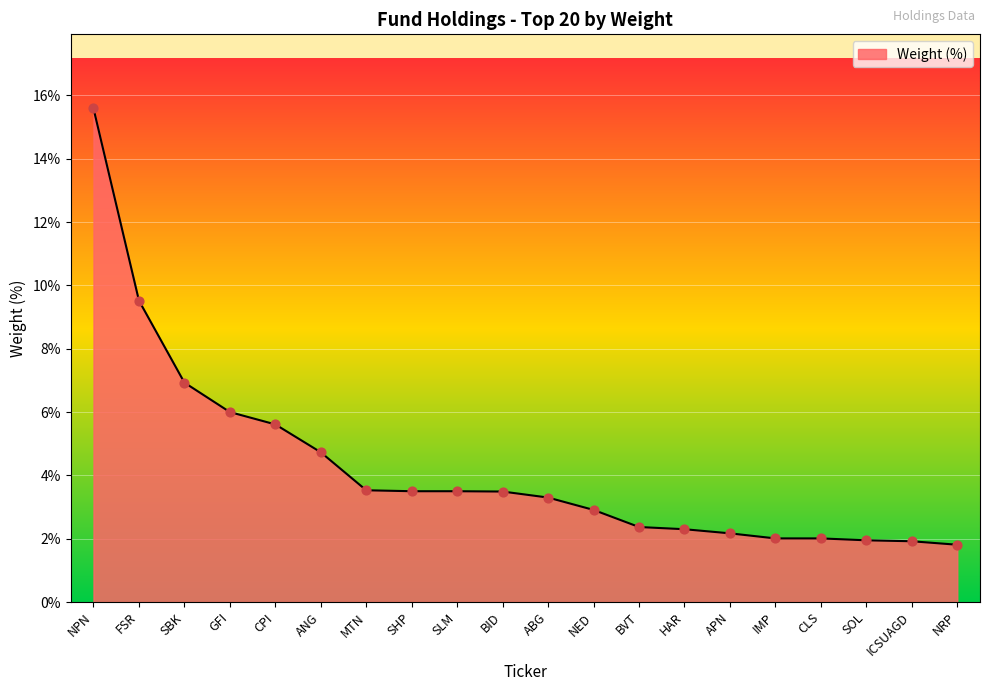

Which has a higher value, APN or ANG?

ANG